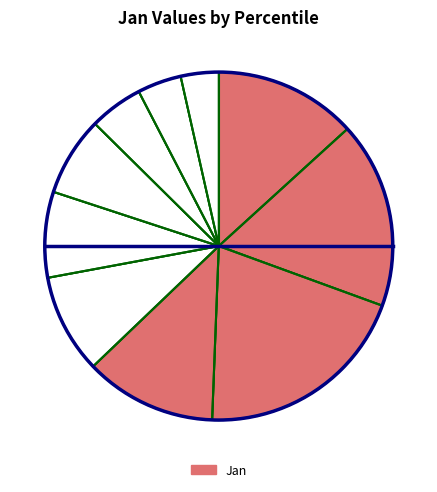

Which slice is the largest?

pct25